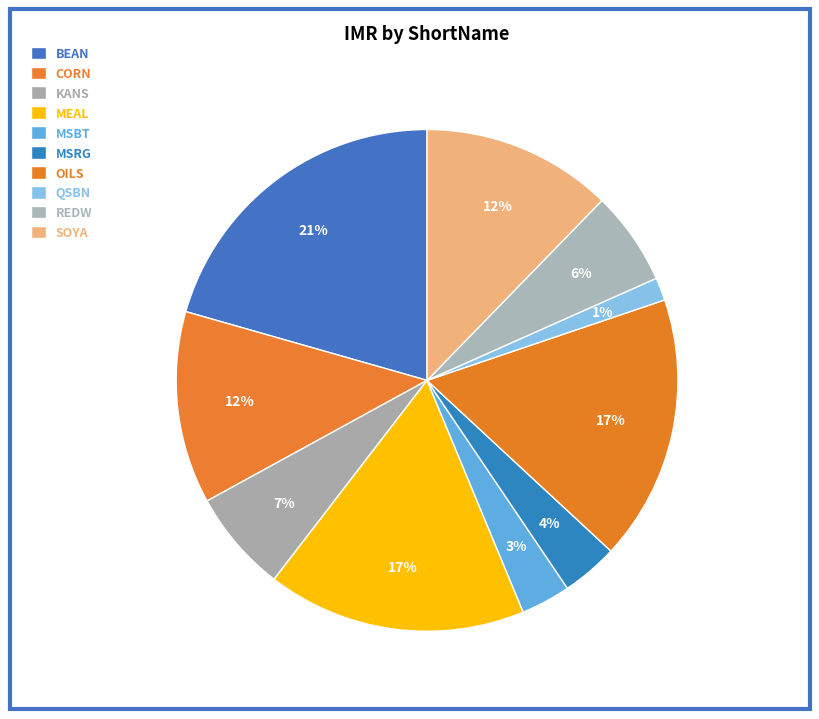

How many slices are in this pie chart?

10